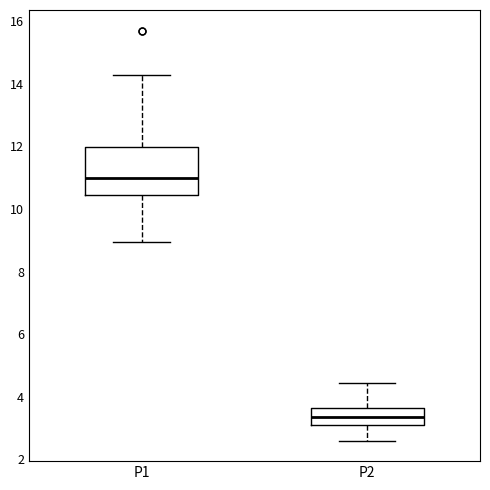

Which box has the lowest median line?

P2